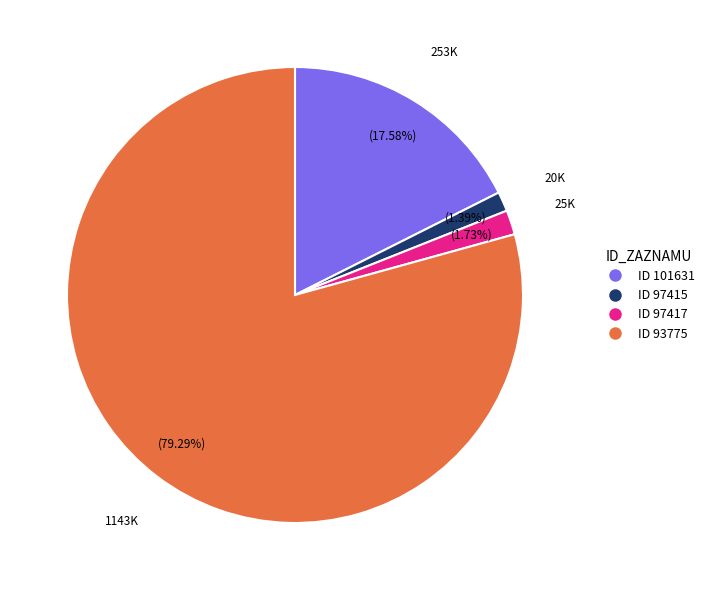

Is there a majority slice in this chart?

Yes